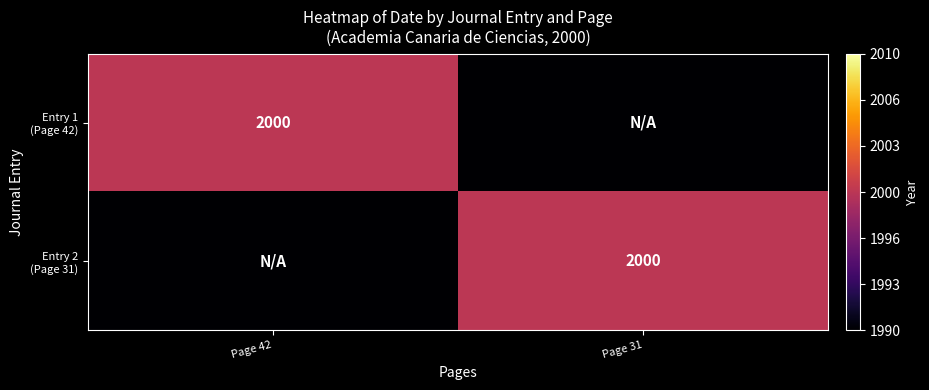

What is the total value across all series at Page 42?

3990